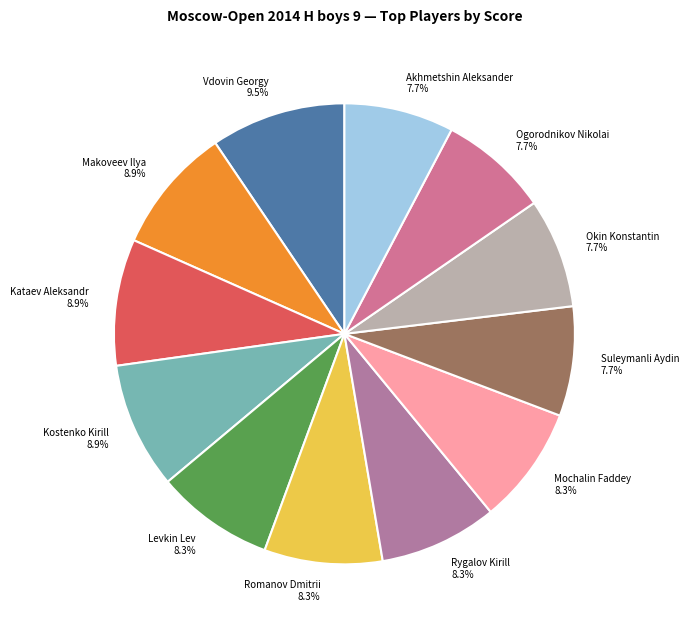

Approximately how many times larger is the value at Mochalin Faddey compared to Romanov Dmitrii?

1.0